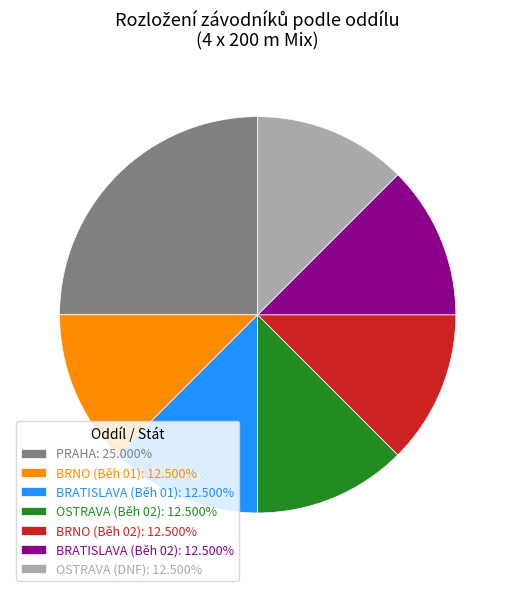

Does OSTRAVA (Běh 02): 12.500% account for over 50% of the chart?

No